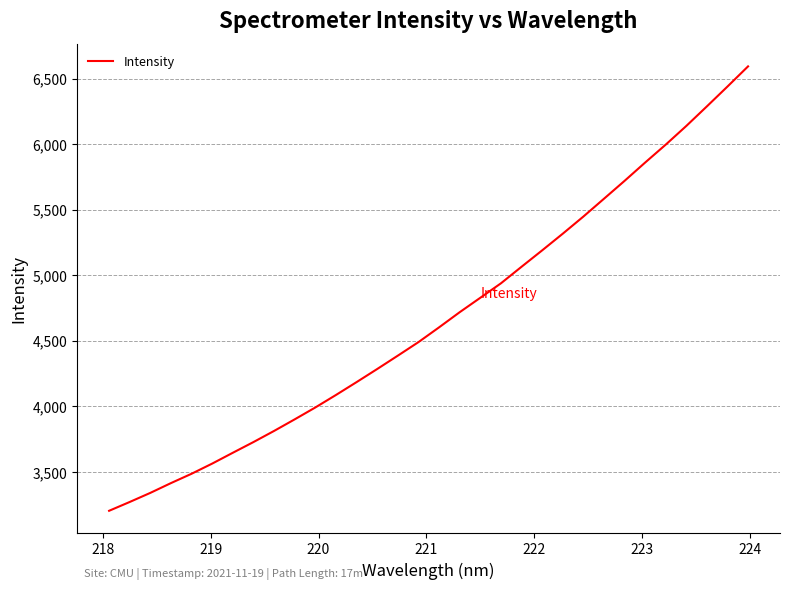

Count the number of data series in this chart.

1